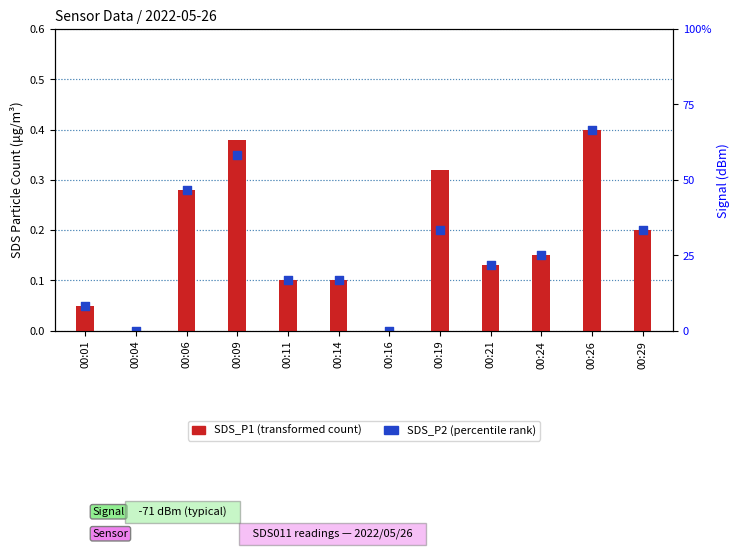

Which series reaches the minimum Y coordinate?

SDS_P1